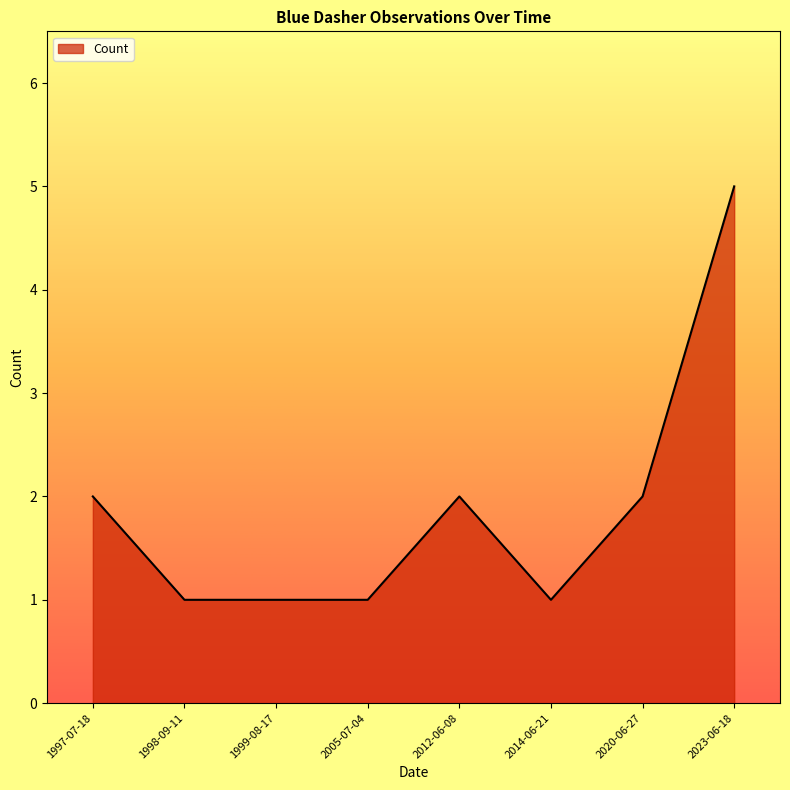

The chart shows a value of 0 at 1999-08-17. True or false?

False